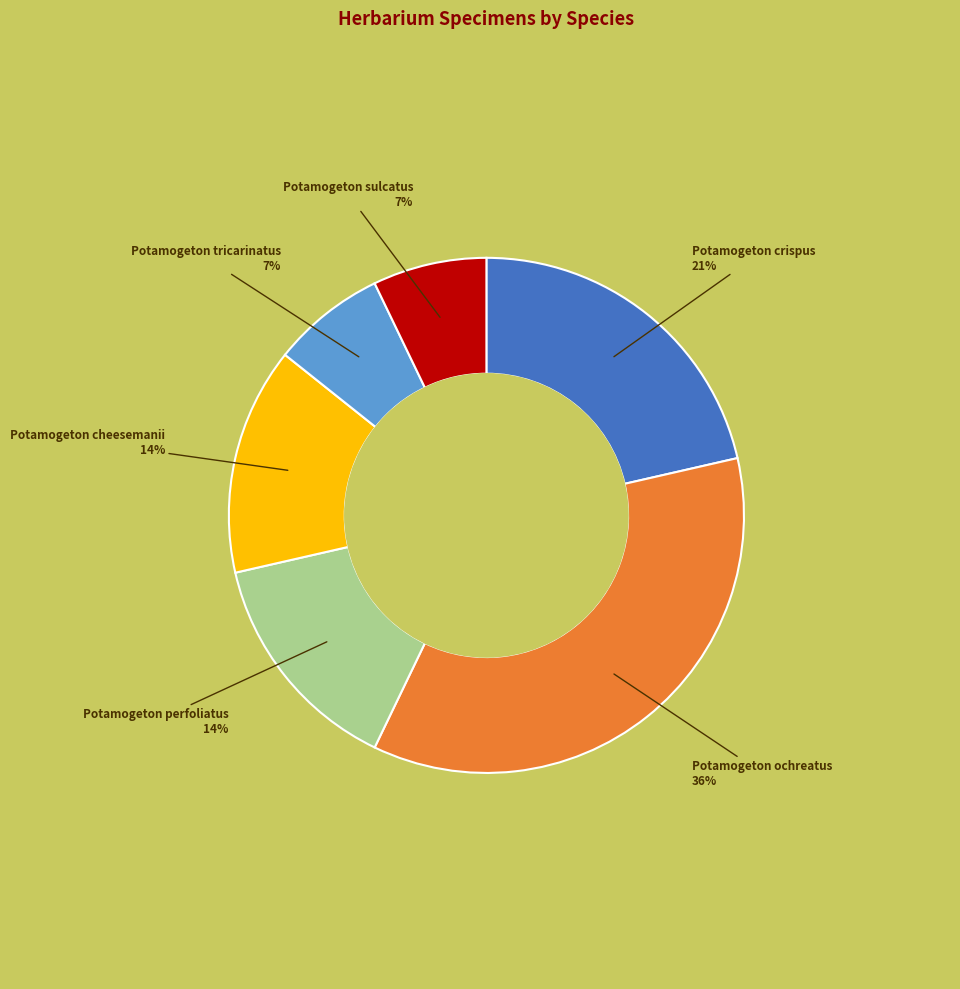

To the nearest percent, what is the difference between the largest and smallest slice percentages?

29%